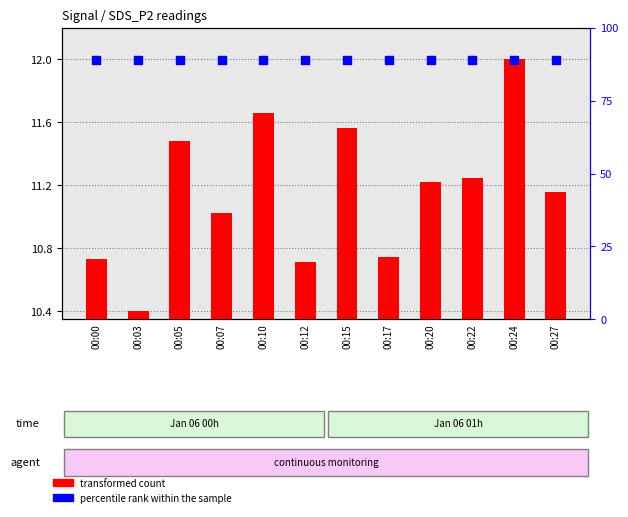

At how many categories does at least one series exceed 10?

12